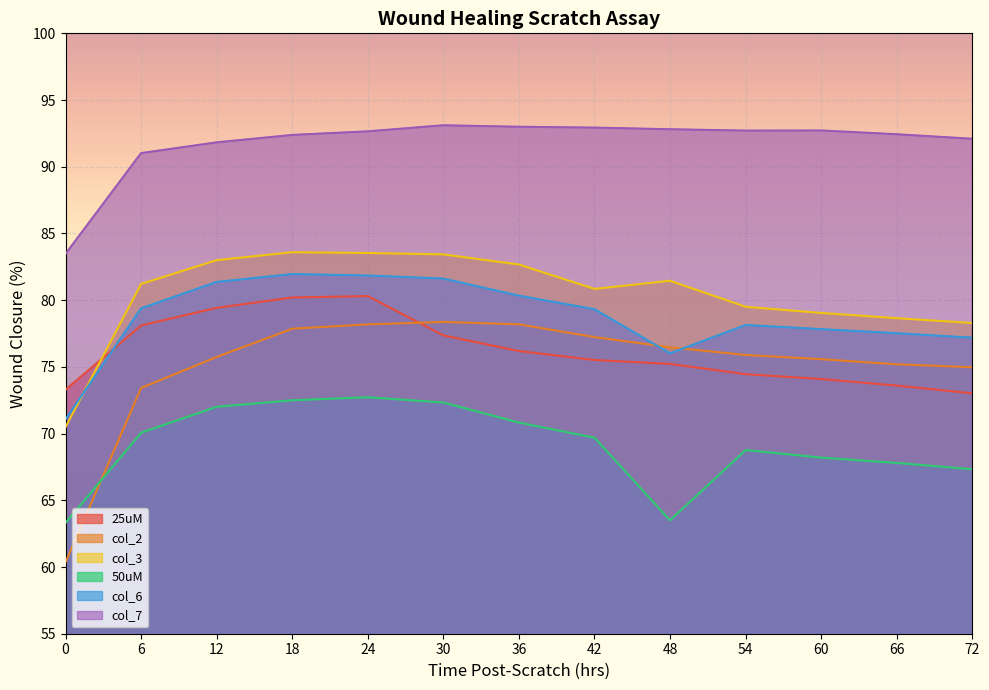

Which series changed the most between 48 and 72?

50uM